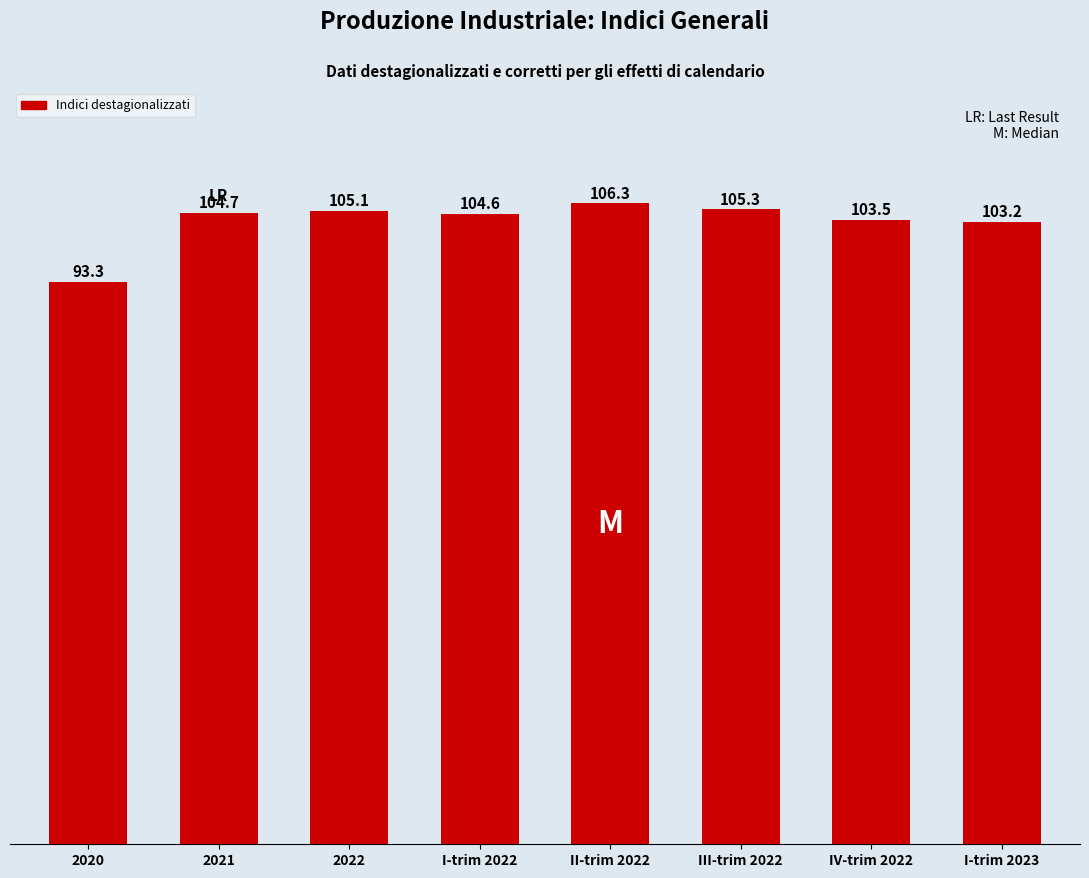

What is the difference between the maximum and second lowest values?

3.1